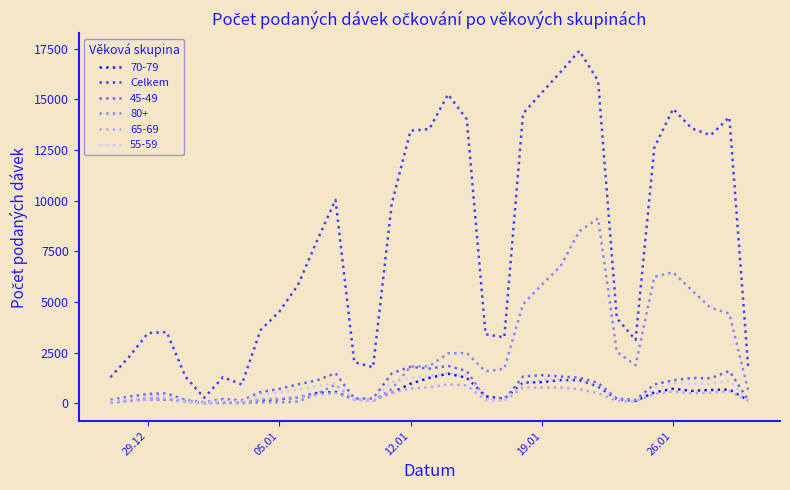

Is this an area chart (filled region under the line)?

No